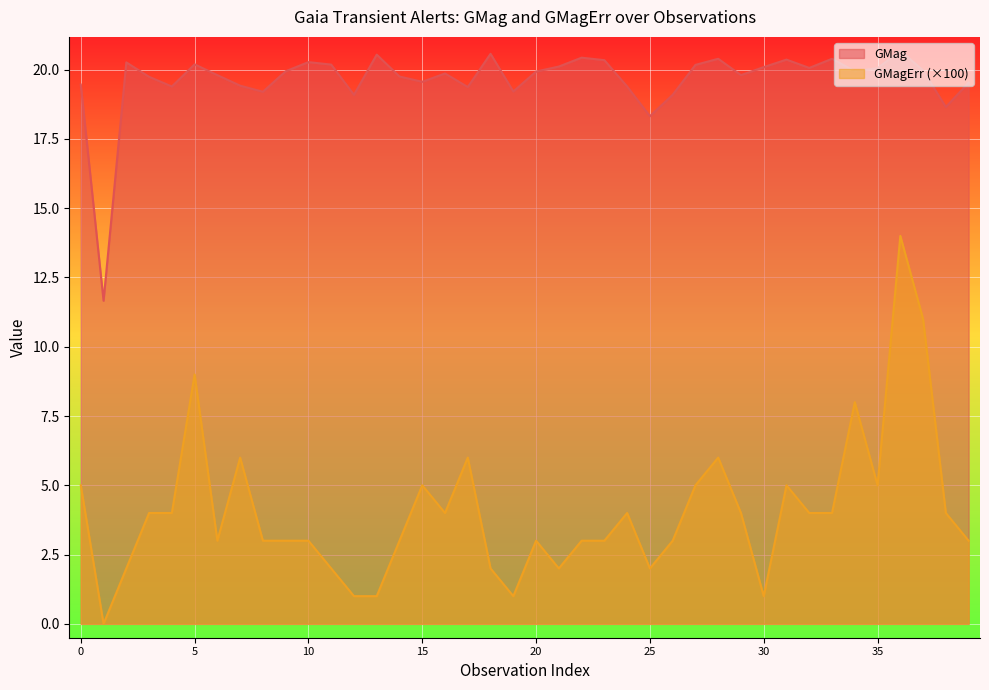

True or false: GMag and GMagErr (×100) intersect in this chart.

False